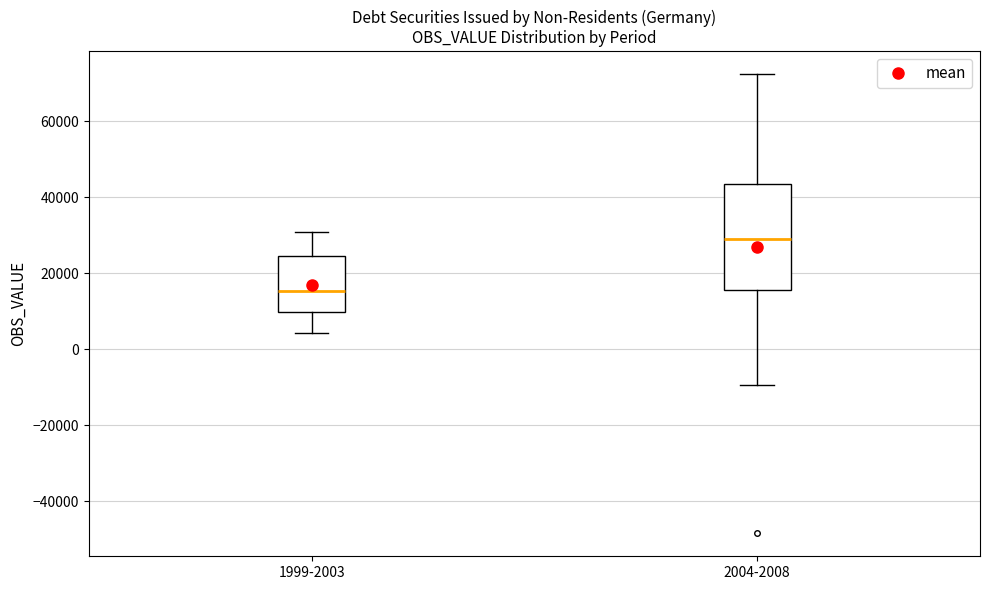

Reading left to right, transcribe this box plot: for each box, give where its median line is, the range the box spans, and where its two whiskers end, as read against the y-axis. The values are not printed on the chart, so give them approximately, as read against the axis.

1999-2003: median 16000, box 10000 to 24000, whiskers 4000 to 30000
2004-2008: median 28000, box 16000 to 44000, whiskers -10000 to 72000